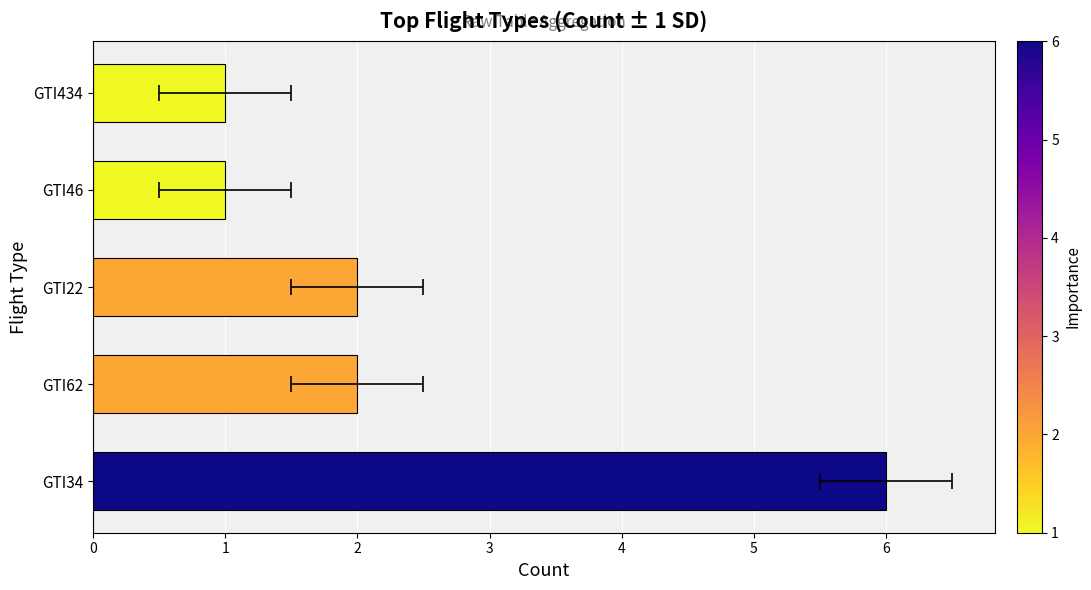

Rank the categories by value from lowest to highest.

GTI46, GTI434, GTI62, GTI22, GTI34